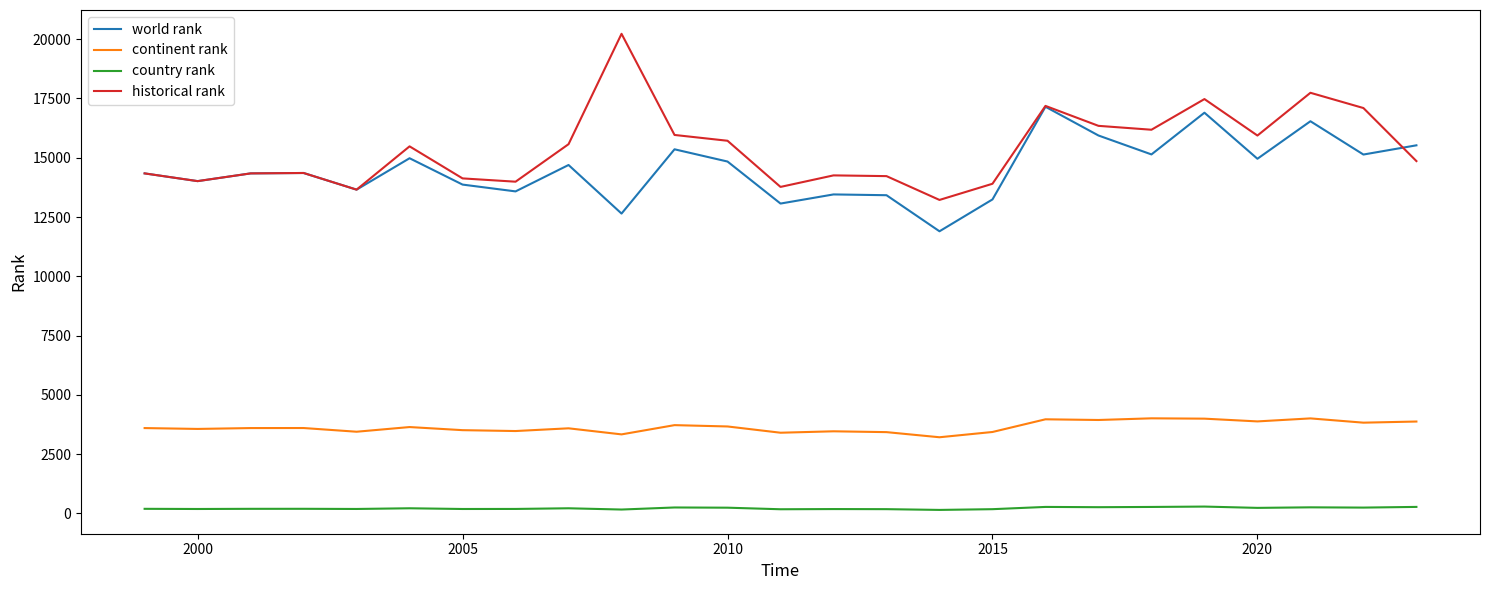

What are all the series names shown in the legend?

world rank, continent rank, country rank, historical rank